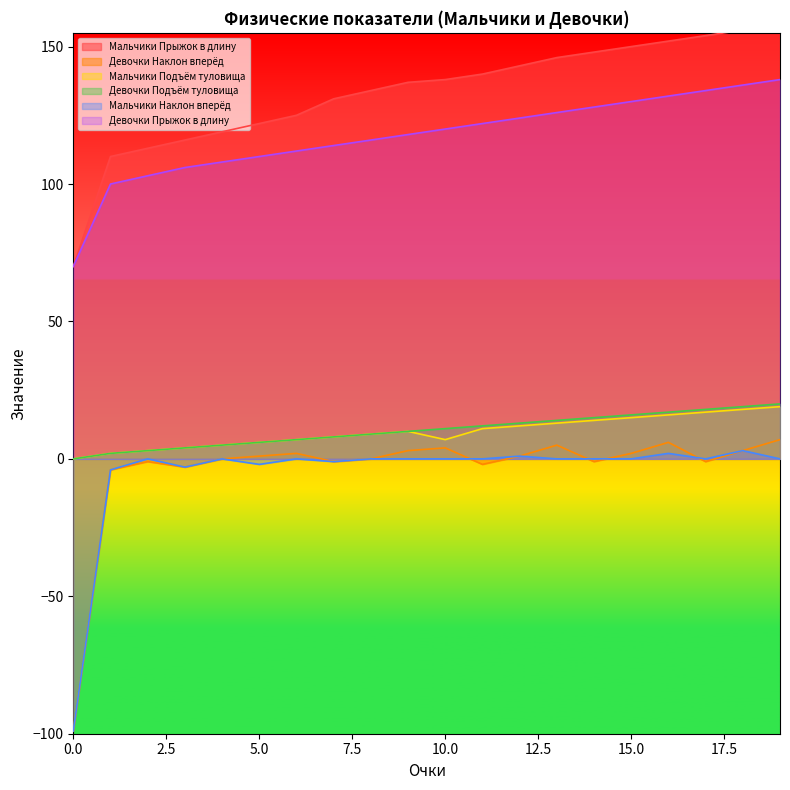

What is the difference between the highest and lowest values at 17?

155